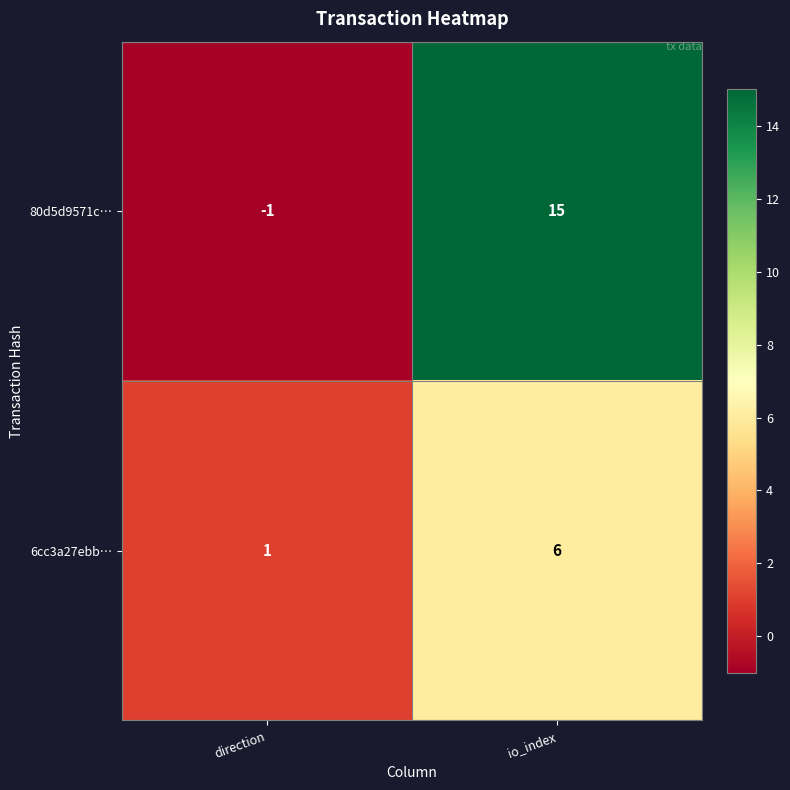

Read the 6cc3a27ebb… value at io_index.

6